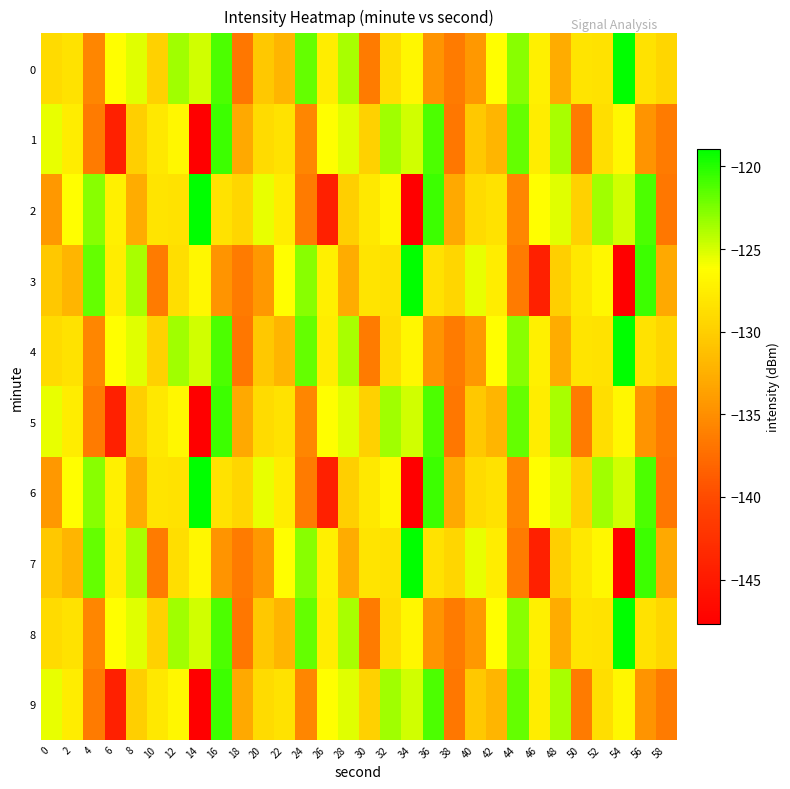

Rank the series at 56 from highest to lowest value.

3, 7, 2, 6, 0, 4, 8, 1, 5, 9